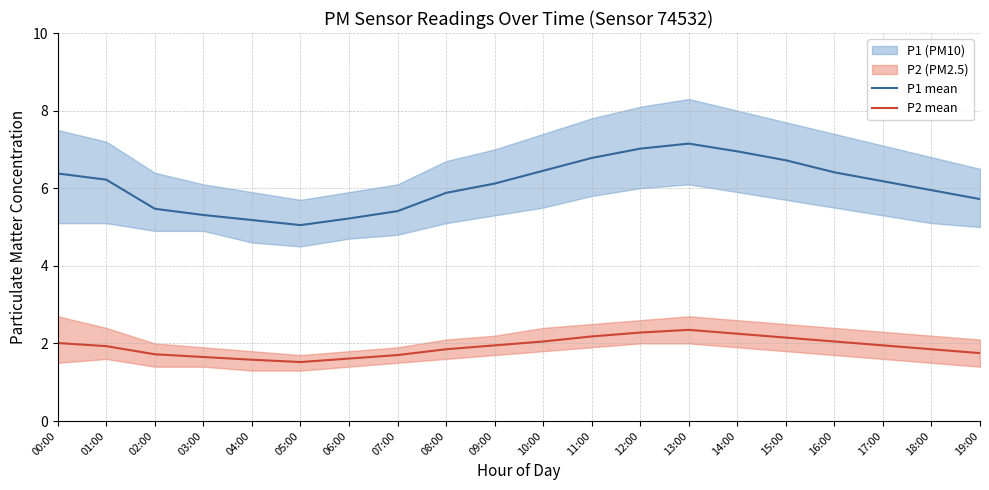

What is the difference between the P2 mean values at 16:00 and 11:00?

0.1